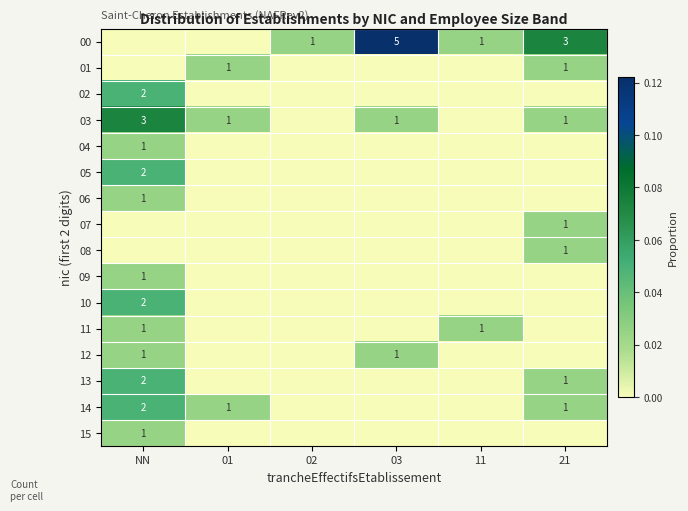

Is it true that 08 equals 1 at 21?

True